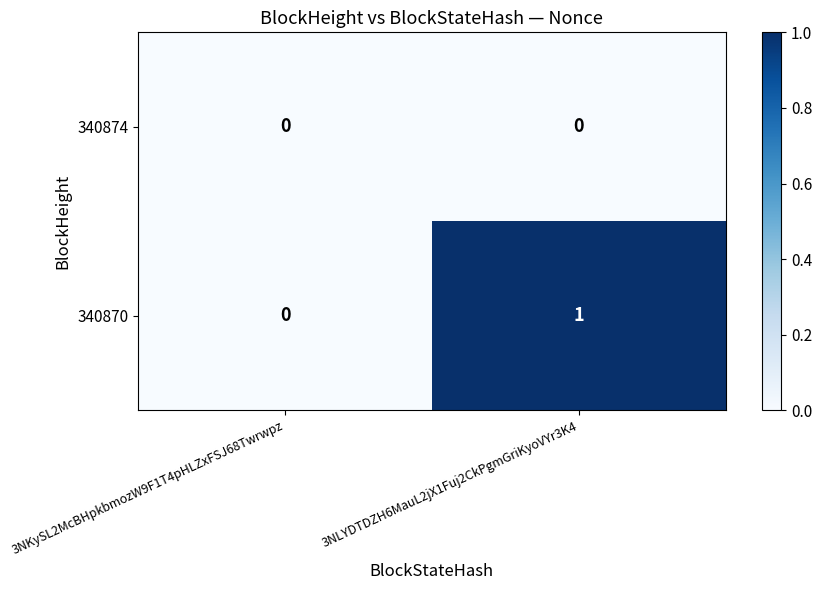

Rank the categories by 340870 value from lowest to highest.

3NKySL2McBHpkbmozW9F1T4pHLZxFSJ68Twrwpz, 3NLYDTDZH6MauL2jX1Fuj2CkPgmGriKyoVYr3K4